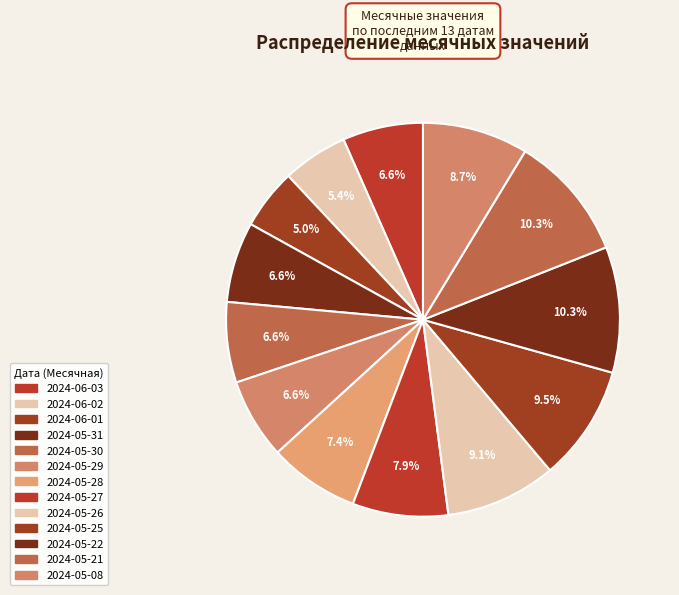

Does 2024-05-31 account for over 50% of the chart?

No